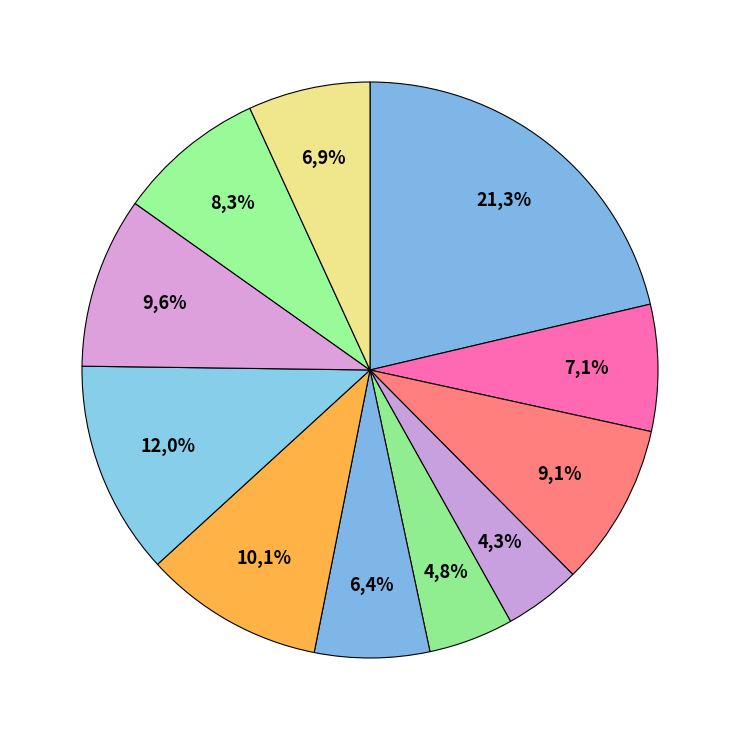

What percentage is the Борщ slice, to the nearest percent?

6%